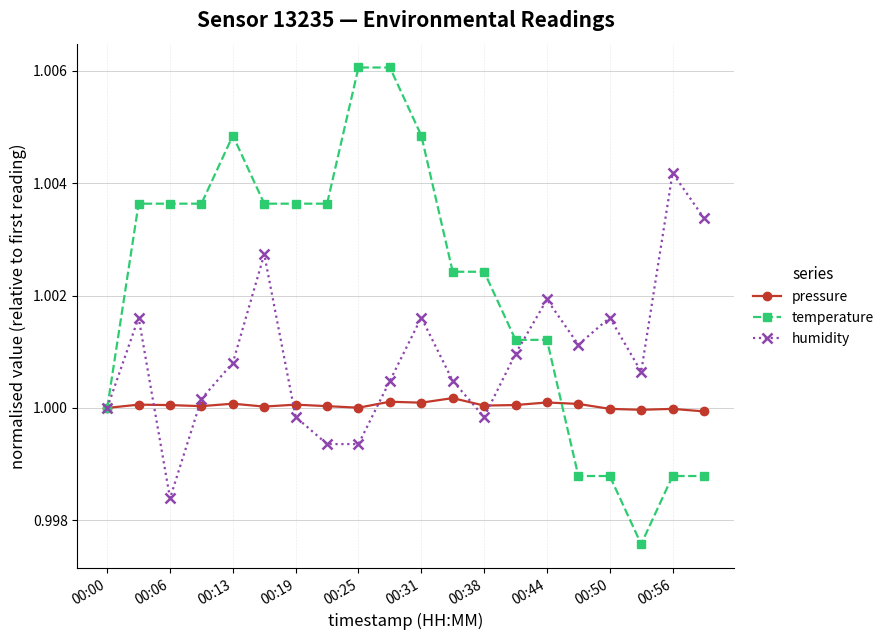

Which series has the largest total across all categories?

temperature